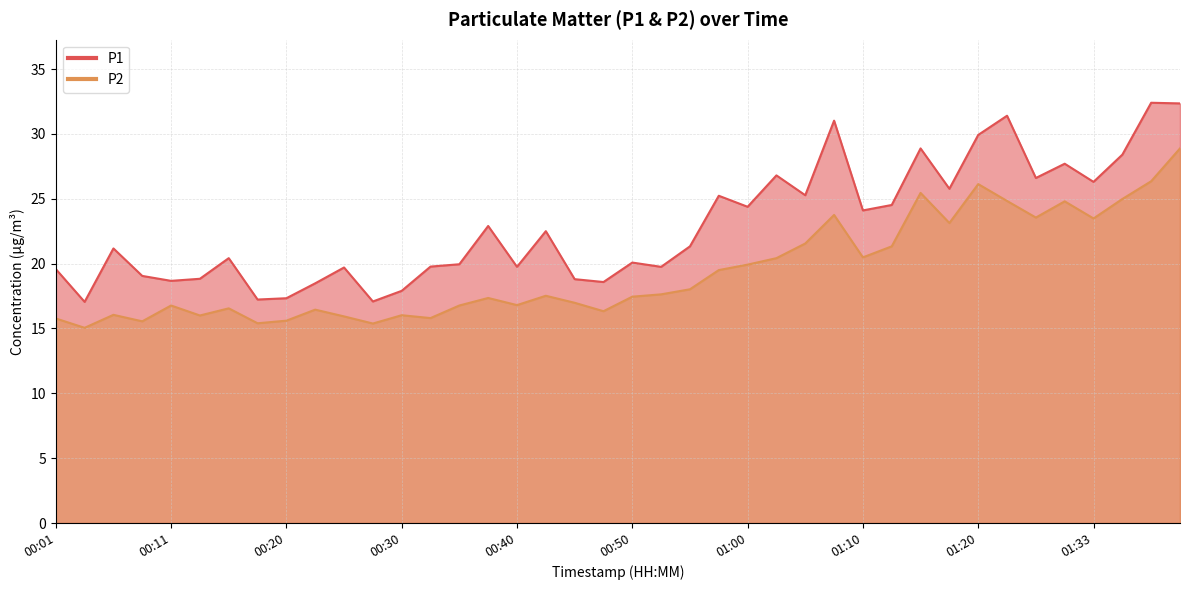

True or false: P1 has a value of 17.1 at 00:03.

True